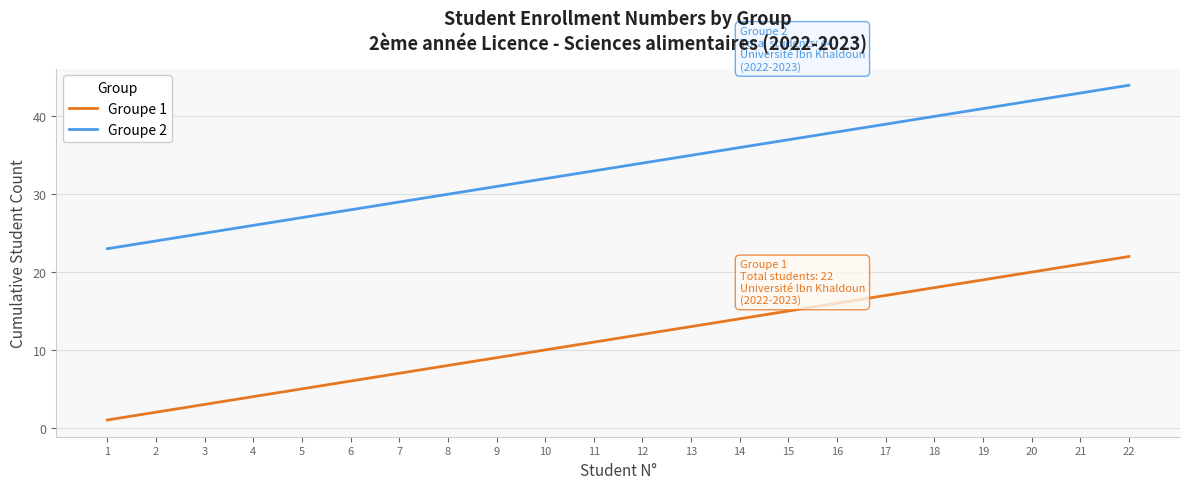

Reading left to right, list all the values displayed in this chart.

Groupe 1: 1=1	2=2	3=3	4=4	5=5	6=6	7=7	8=8	9=9	10=10	11=11	12=12	13=13	14=14	15=15	16=16	17=17	18=18	19=19	20=20	21=21	22=22
Groupe 2: 1=23	2=24	3=25	4=26	5=27	6=28	7=29	8=30	9=31	10=32	11=33	12=34	13=35	14=36	15=37	16=38	17=39	18=40	19=41	20=42	21=43	22=44